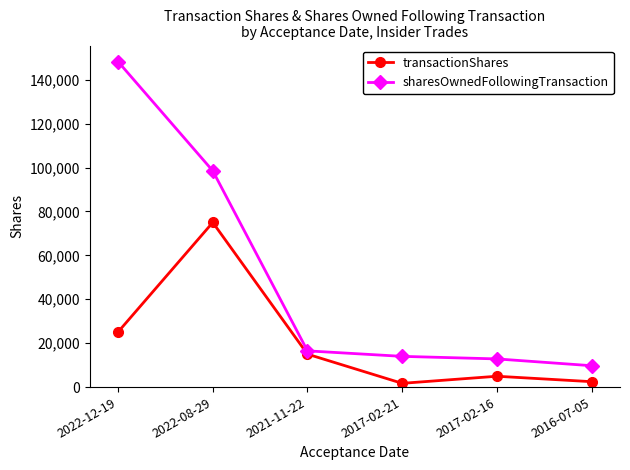

What is the label of the 6th point from the left?

2016-07-05